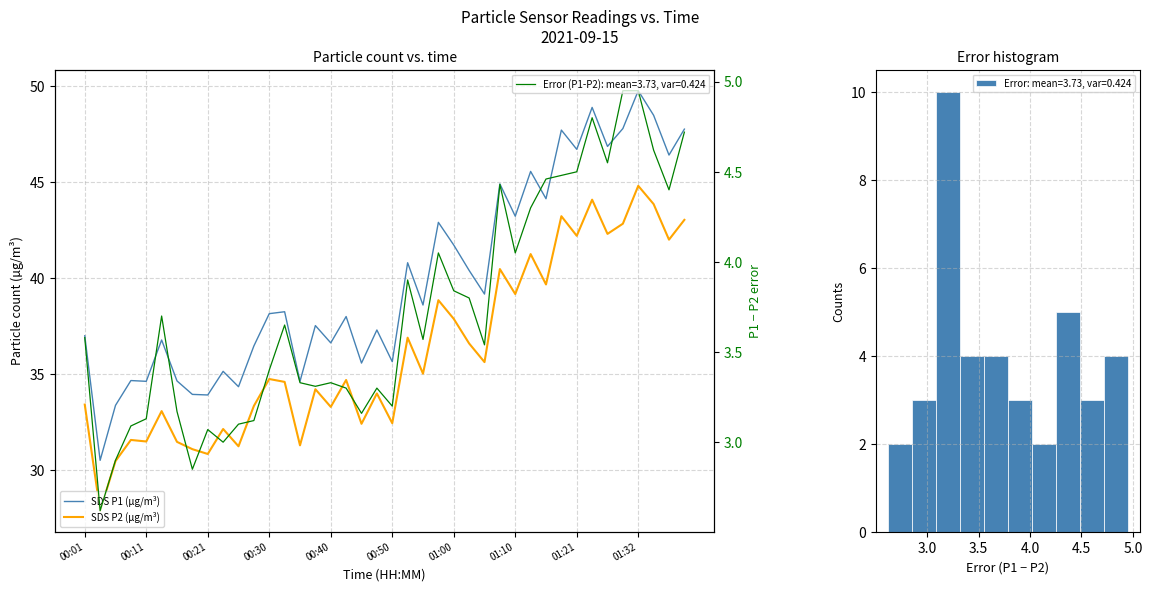

What are all the series names shown in the legend?

SDS P1 (µg/m³), SDS P2 (µg/m³)